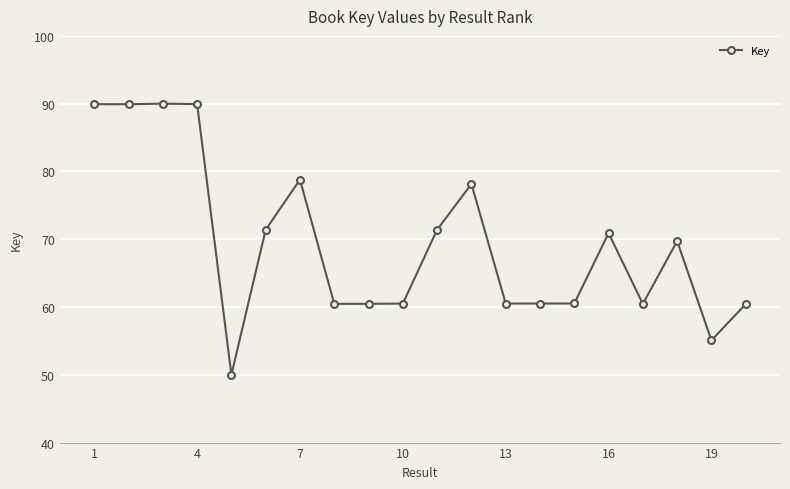

What is the average value?

69.5